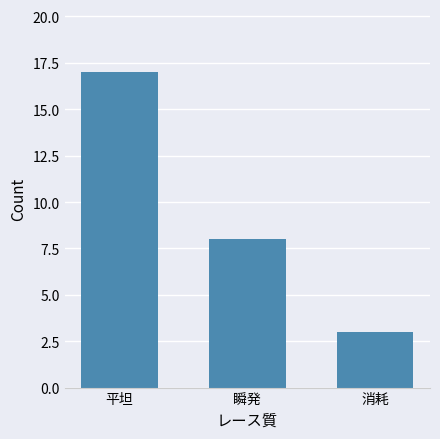

What is the ratio of the value at 瞬発 to the value at 平坦?

0.5